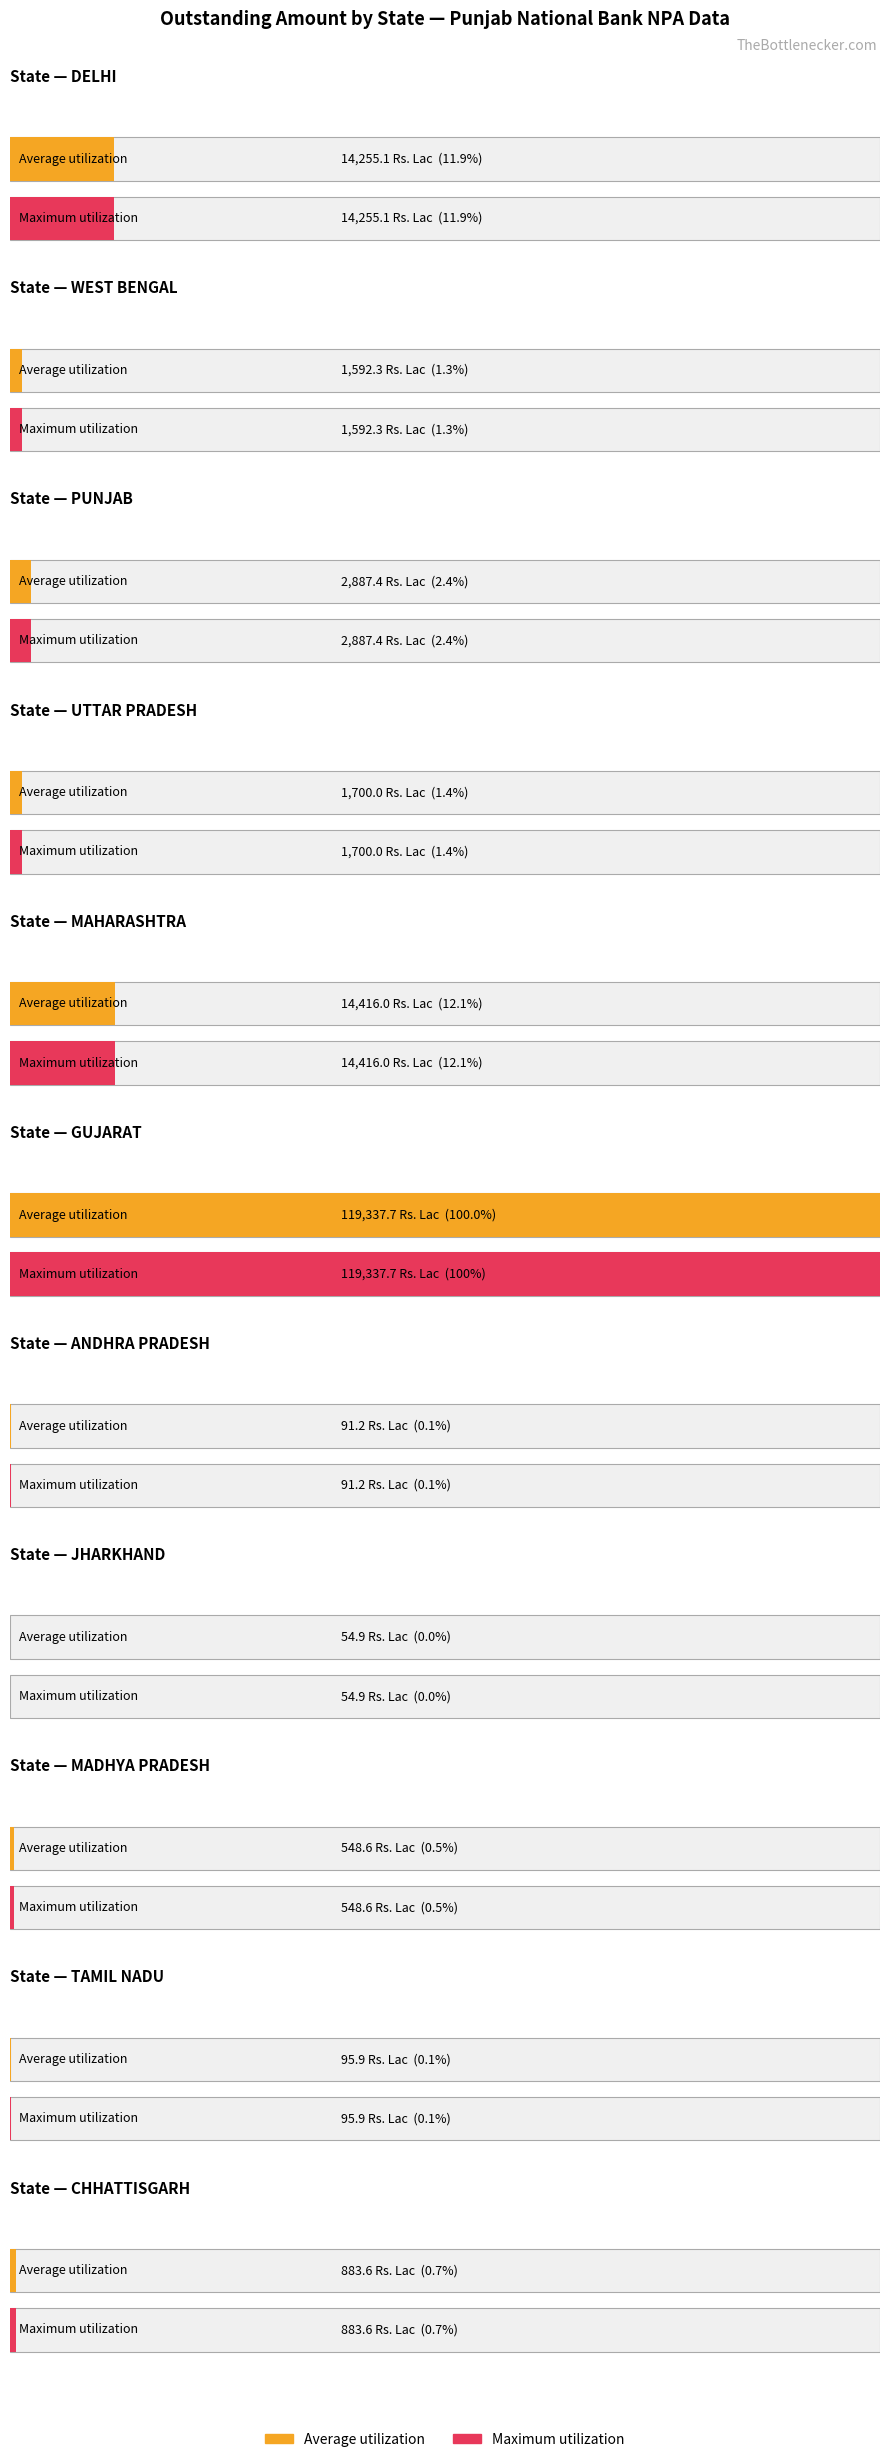

Which series has the largest total across all categories?

Maximum utilization